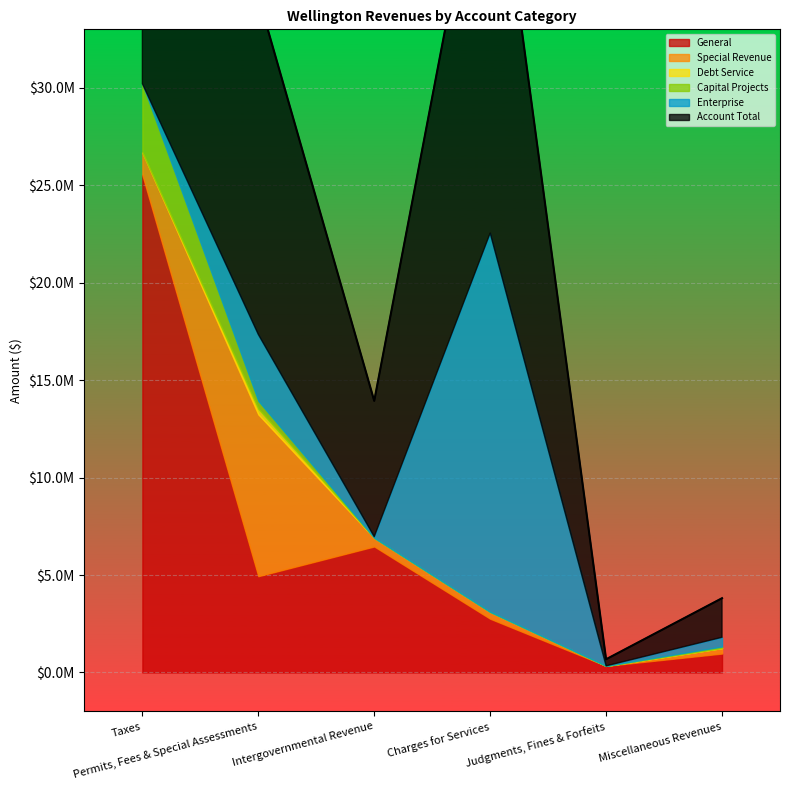

Rank the series at Permits, Fees & Special Assessments from highest to lowest value.

Account Total, Special Revenue, General, Enterprise, Capital Projects, Debt Service